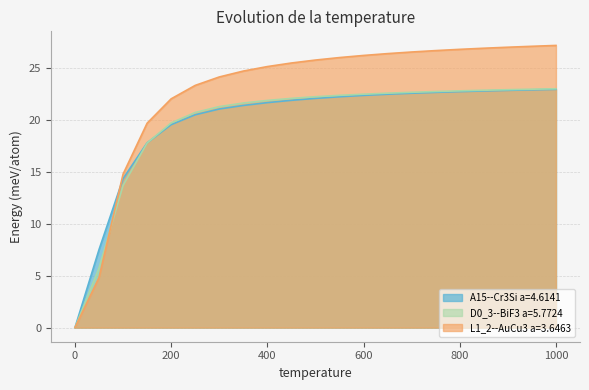

What is the total value across all series at 800?

72.3